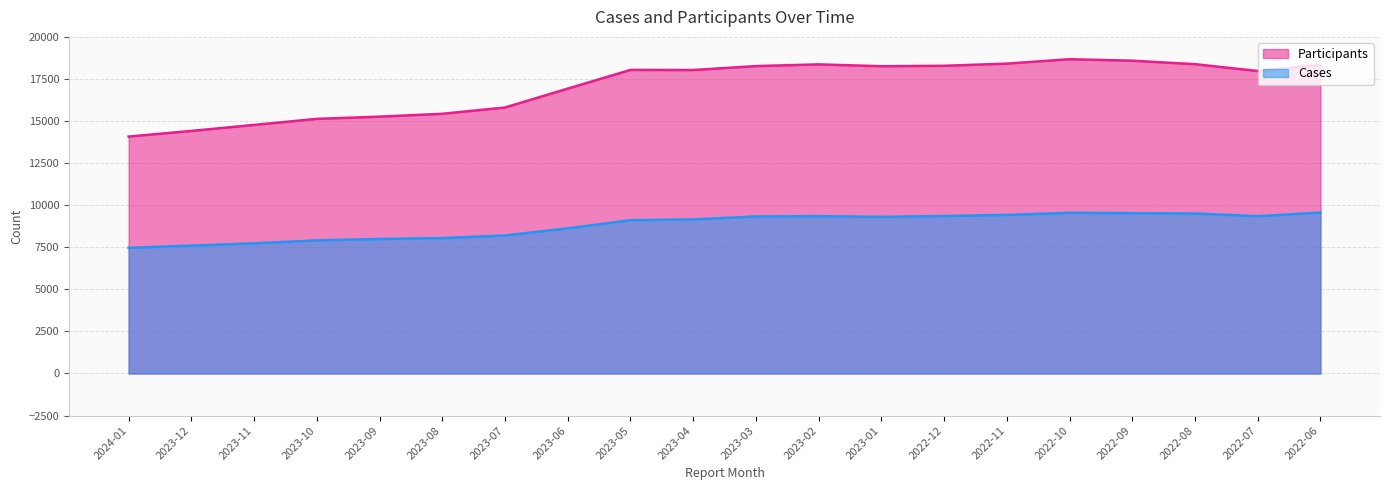

In Cases, how many points are lower than both neighbors (excluding endpoints)?

2